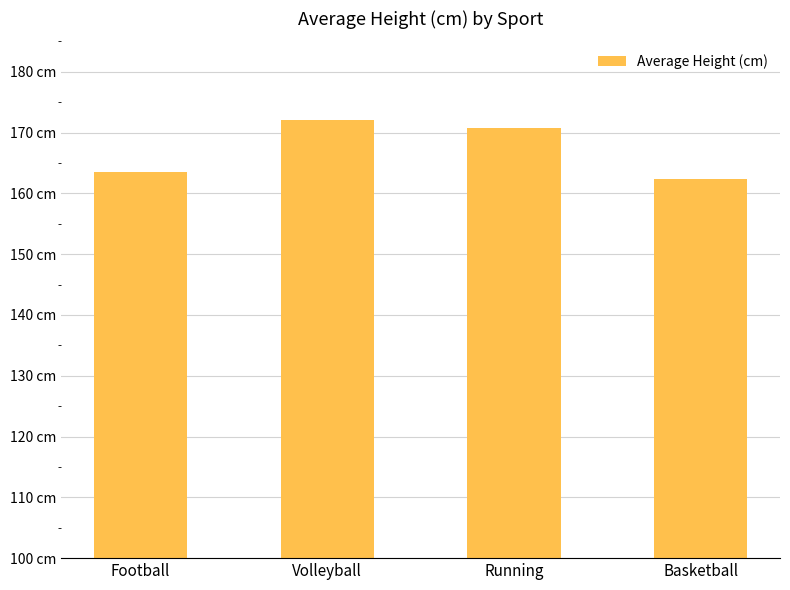

Does the chart contain any negative values?

No